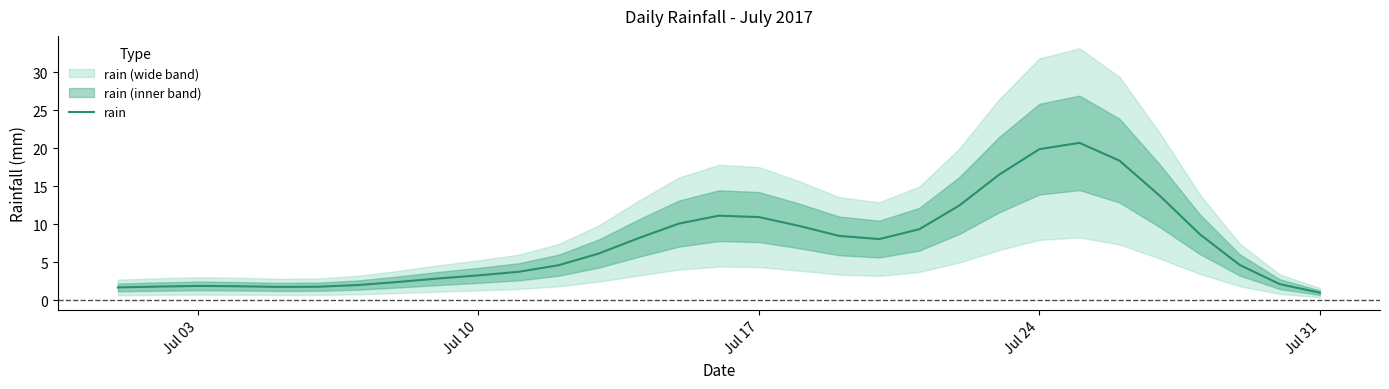

What is the maximum value for rain?

20.7